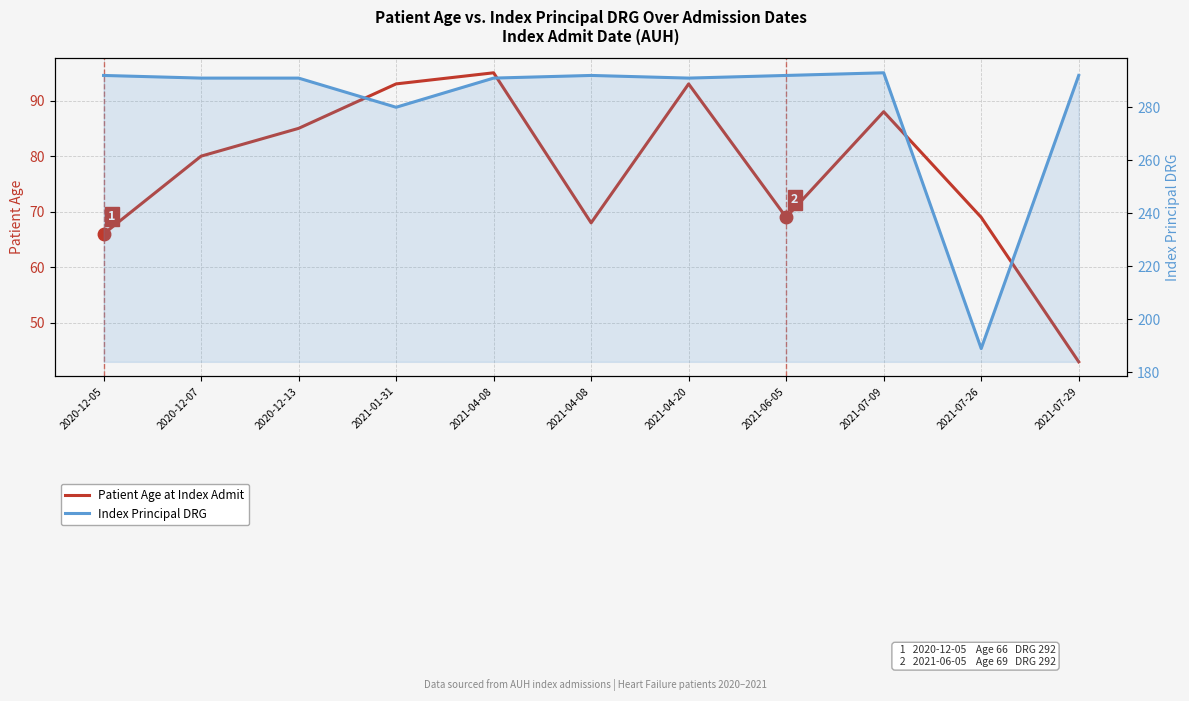

How many lines are shown in the chart?

2